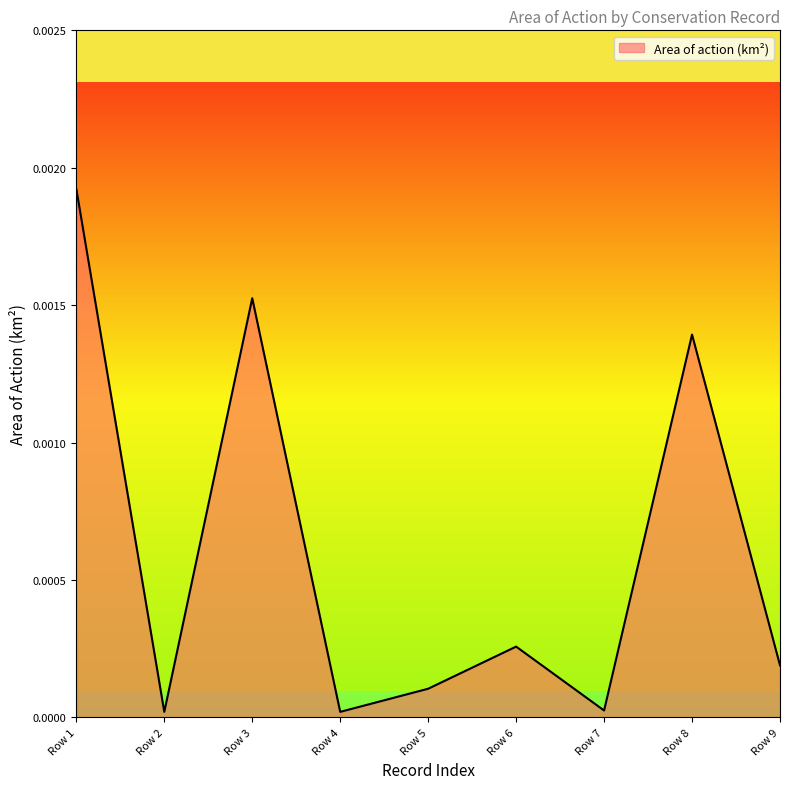

Between Row 8 and Row 6, which is larger?

Row 8